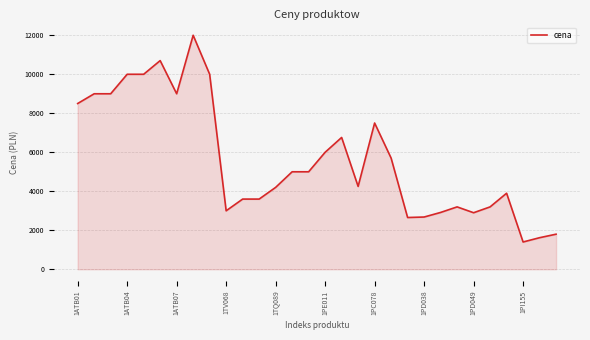

What is the greatest value displayed?

11999